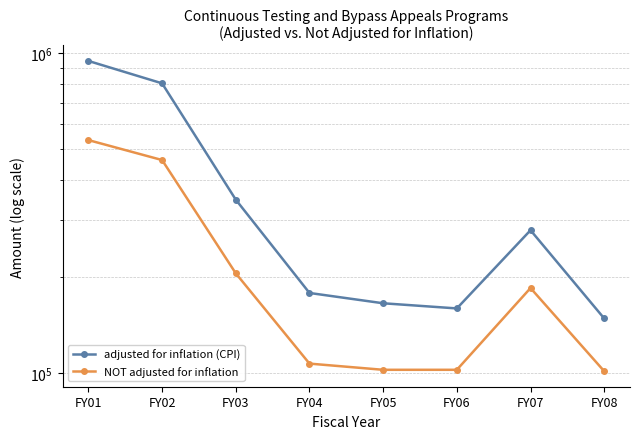

True or false: NOT adjusted for inflation and adjusted for inflation (CPI) cross at least once.

False